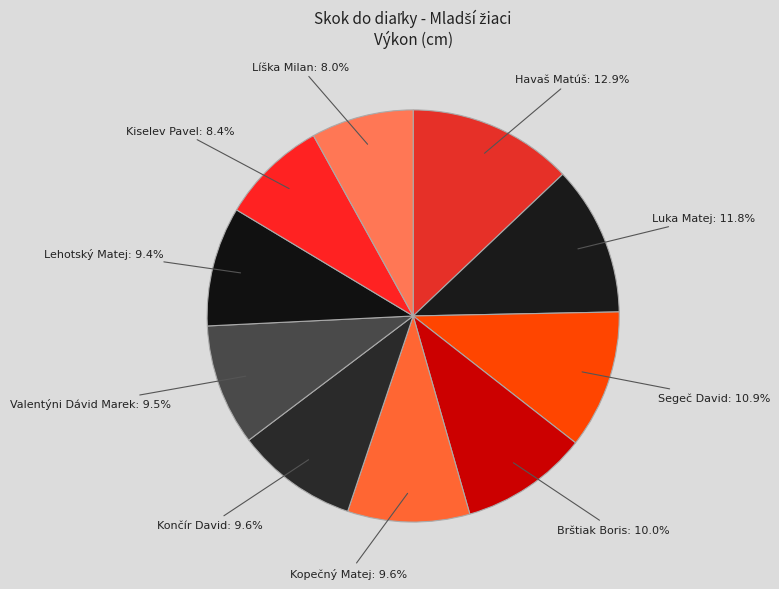

How many slices are in this pie chart?

10